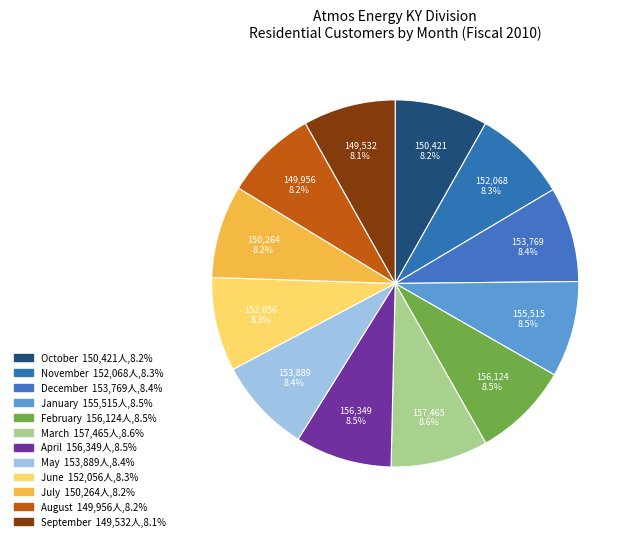

Which slice is the smallest?

October